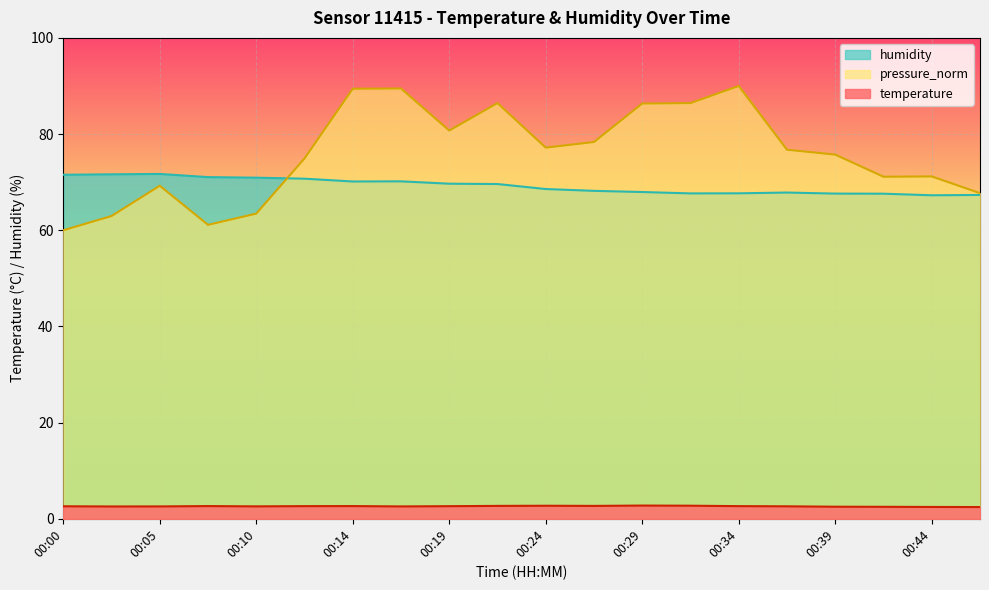

The value of humidity at 00:07 is 95.0. True or false?

False